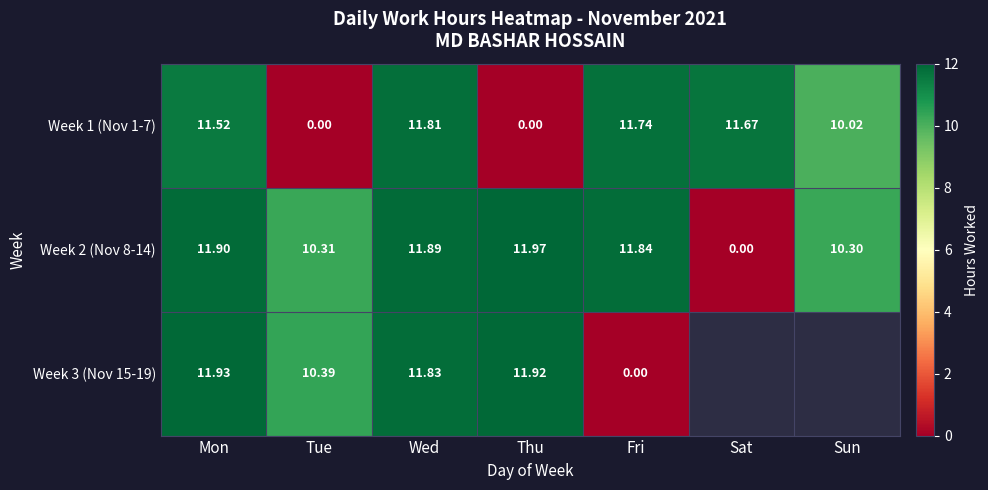

What is the difference between the maximum and second lowest values in the Week 2 (Nov 8-14) series?

1.7